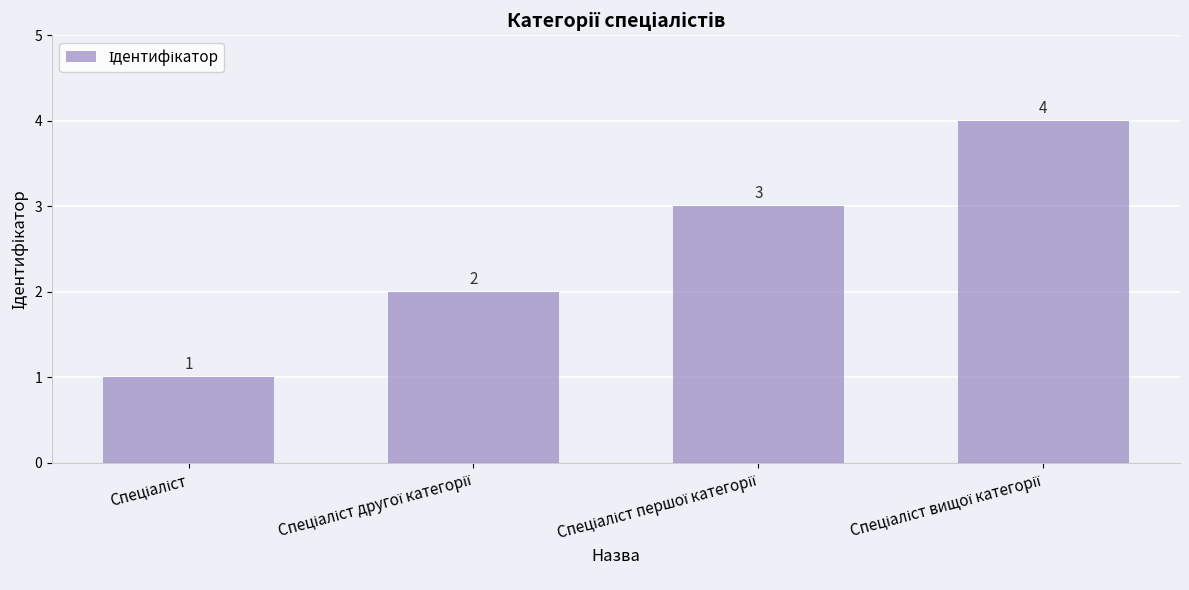

How many data points are less than 3?

2